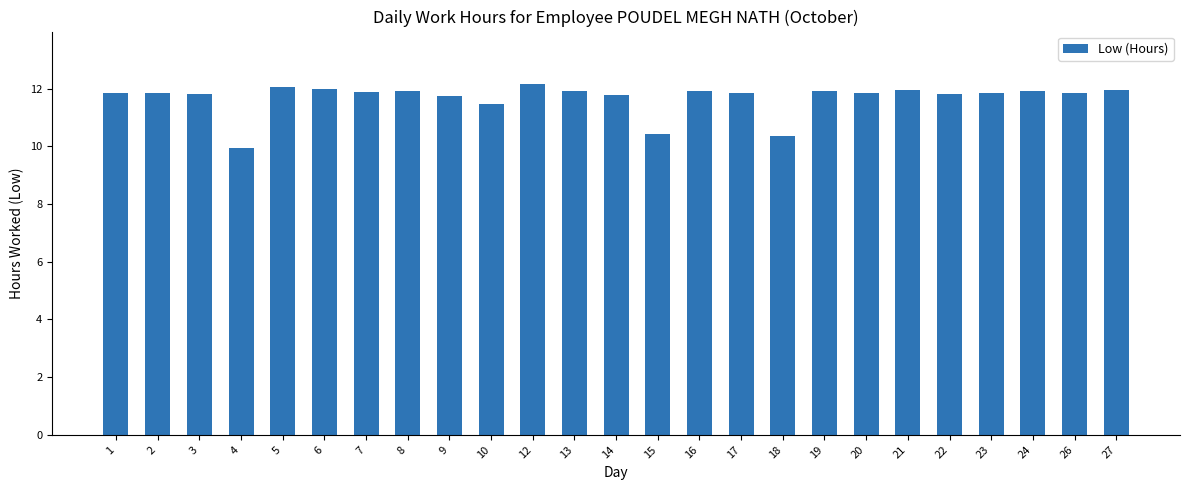

What is the difference between the maximum and minimum values?

2.2